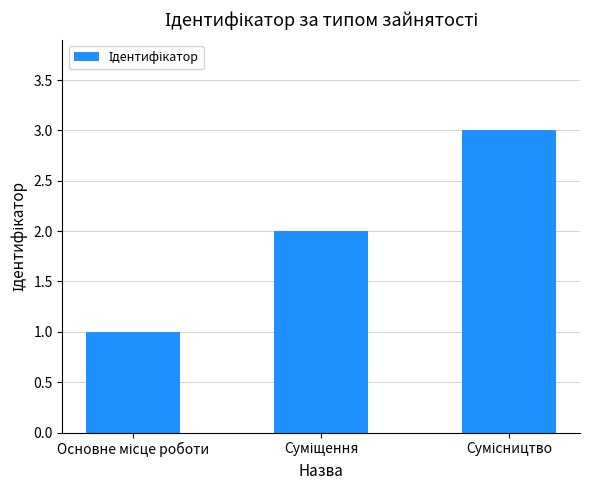

What is the maximum value shown in the chart?

3